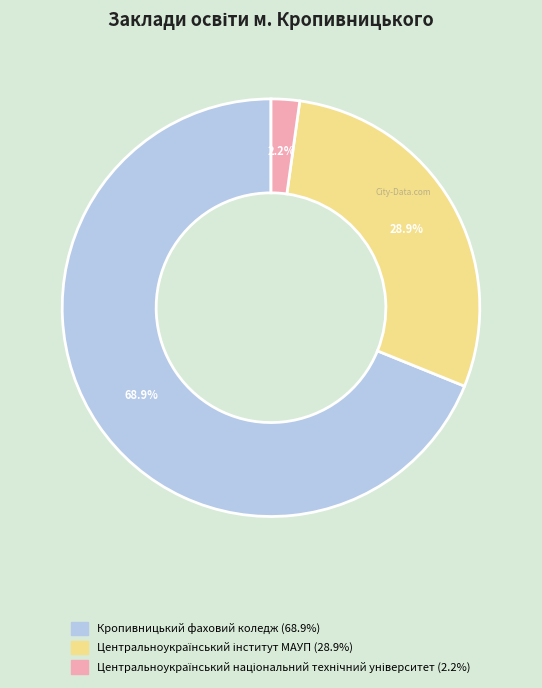

Which slice is the largest?

Кропивницький фаховий коледж